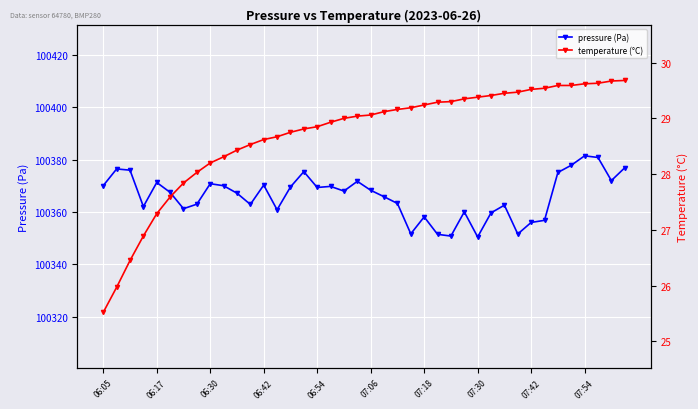

Rank the series at 23 from lowest to highest value.

temperature (°C), pressure (Pa)